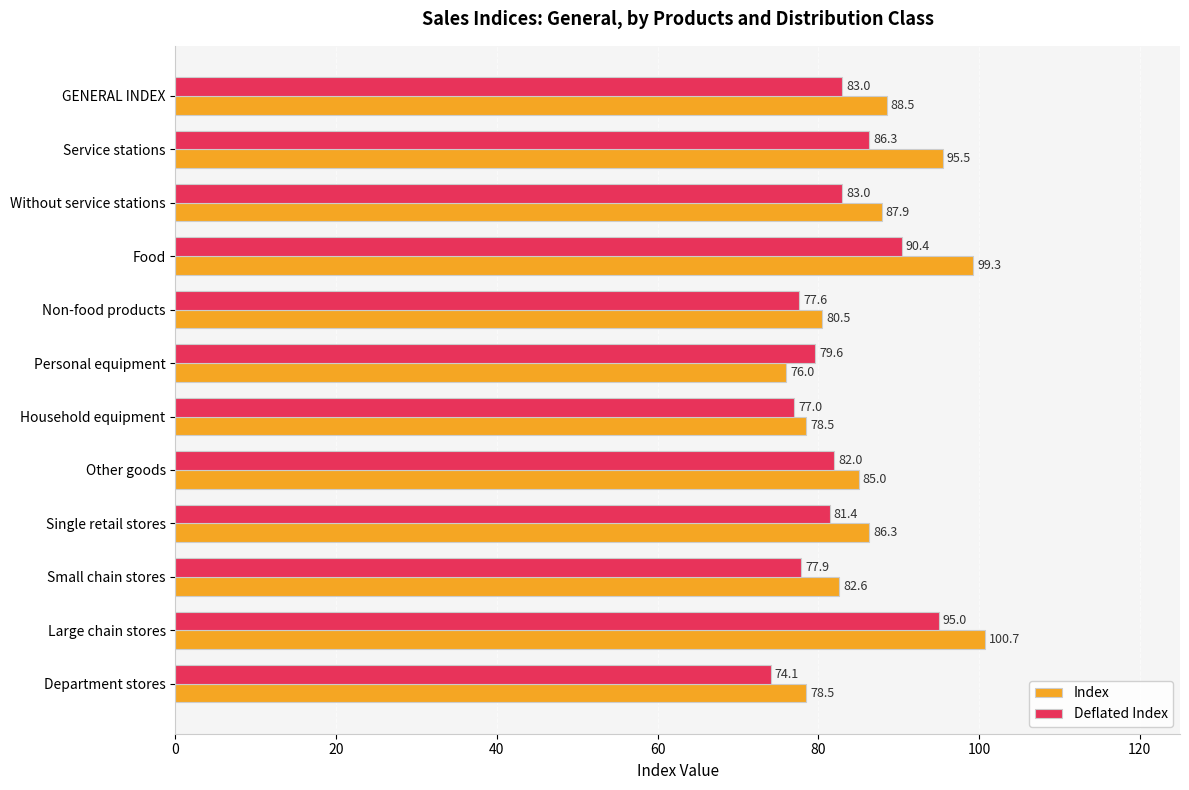

How many series are shown in this chart?

2